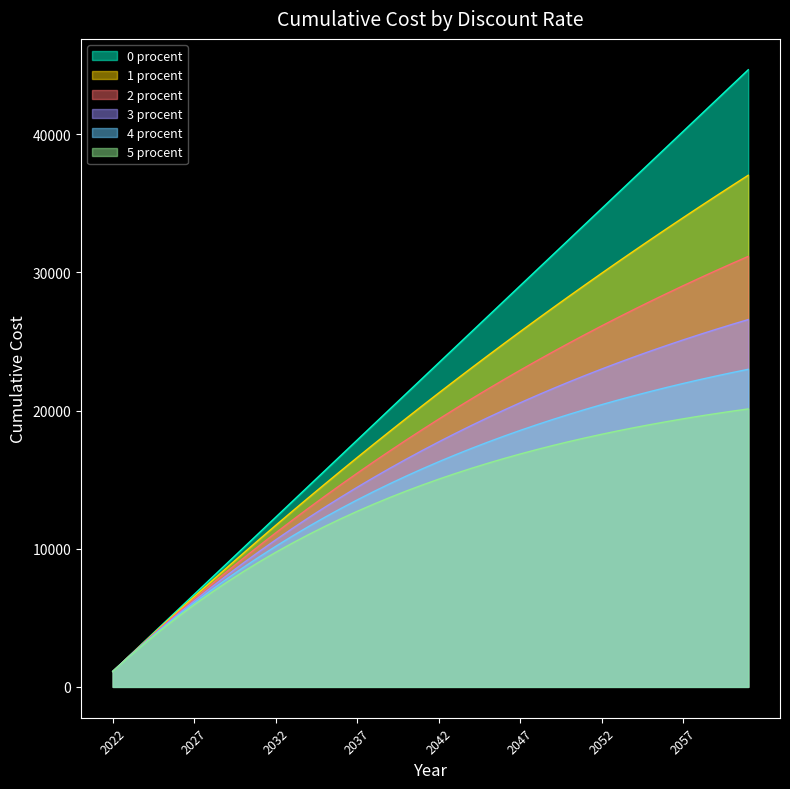

What is the total value across all series at 2024?

19623.3